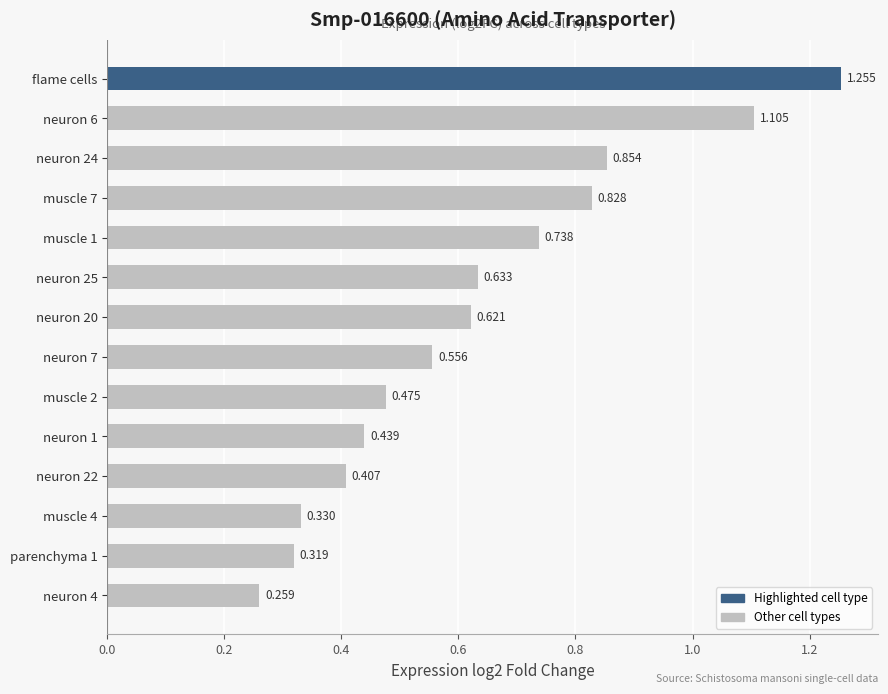

Which has a higher value, flame cells or neuron 24?

flame cells